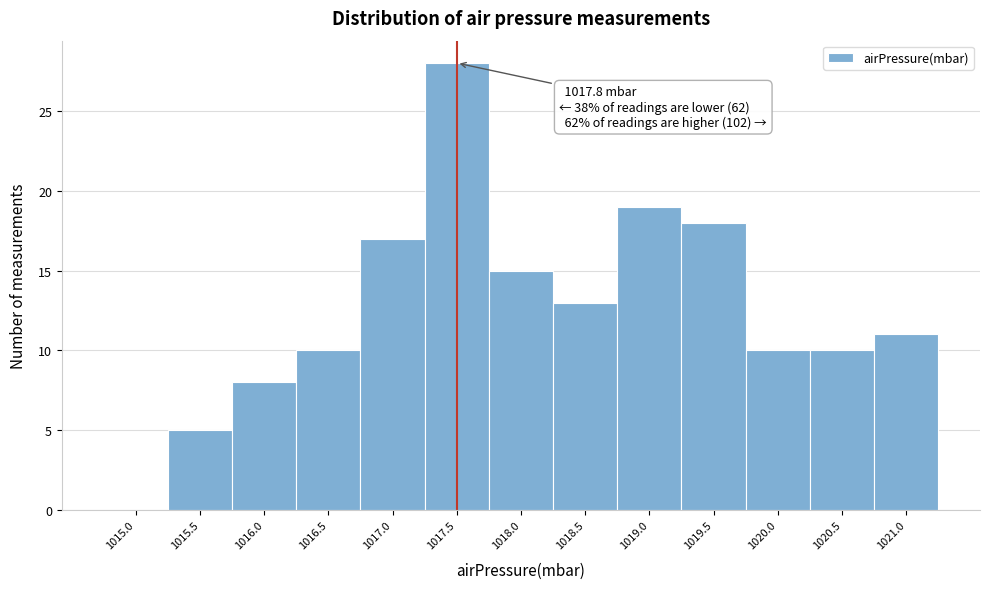

Reading left to right, extract all data points from this chart.

1015.0=0	1015.5=5	1016.0=8	1016.5=10	1017.0=17	1017.5=28	1018.0=15	1018.5=13	1019.0=19	1019.5=18	1020.0=10	1020.5=10	1021.0=11